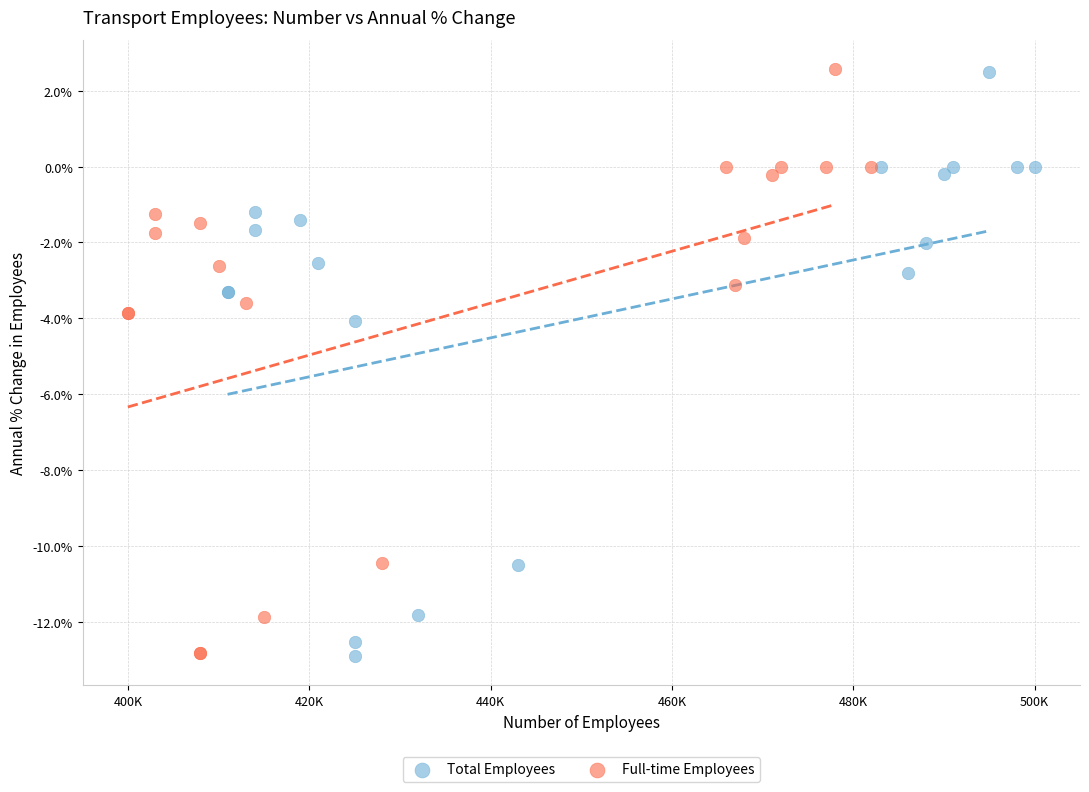

What are all the series names shown in the legend?

Total Employees, Full-time Employees